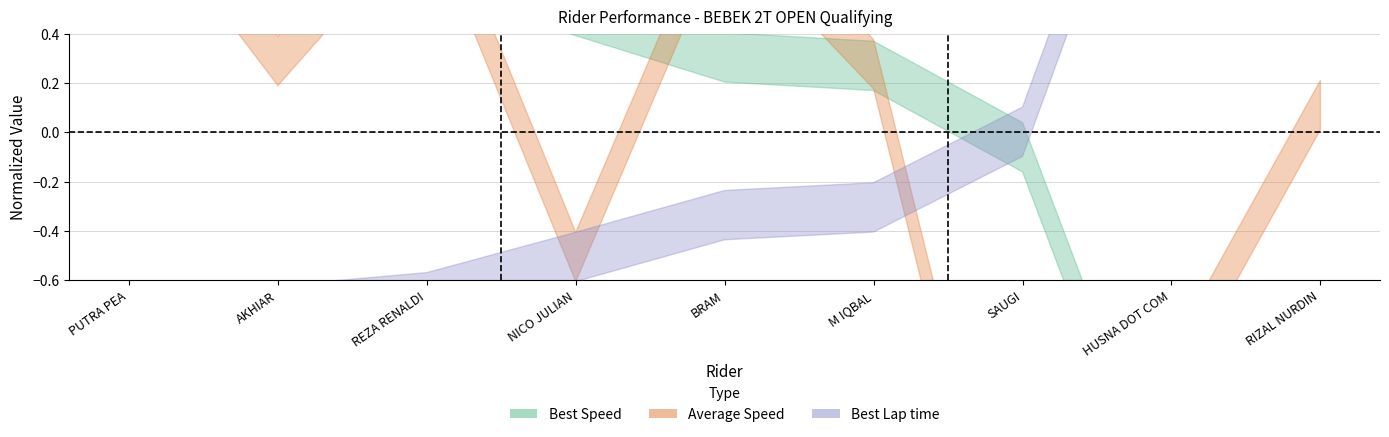

At which label does Average Speed first exceed 0?

PUTRA PEA